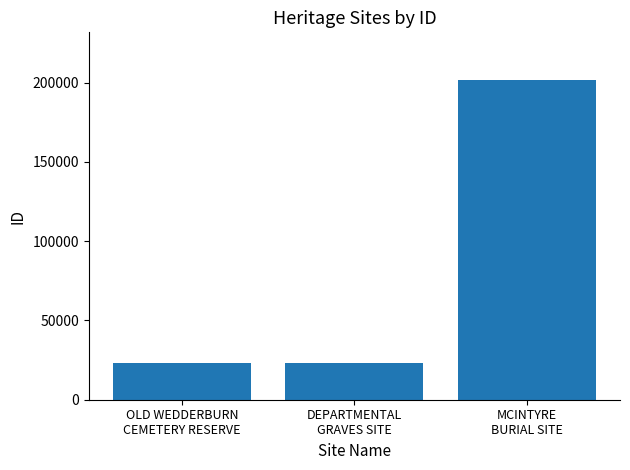

What is the change in value from OLD WEDDERBURN
CEMETERY RESERVE to DEPARTMENTAL
GRAVES SITE?

+125